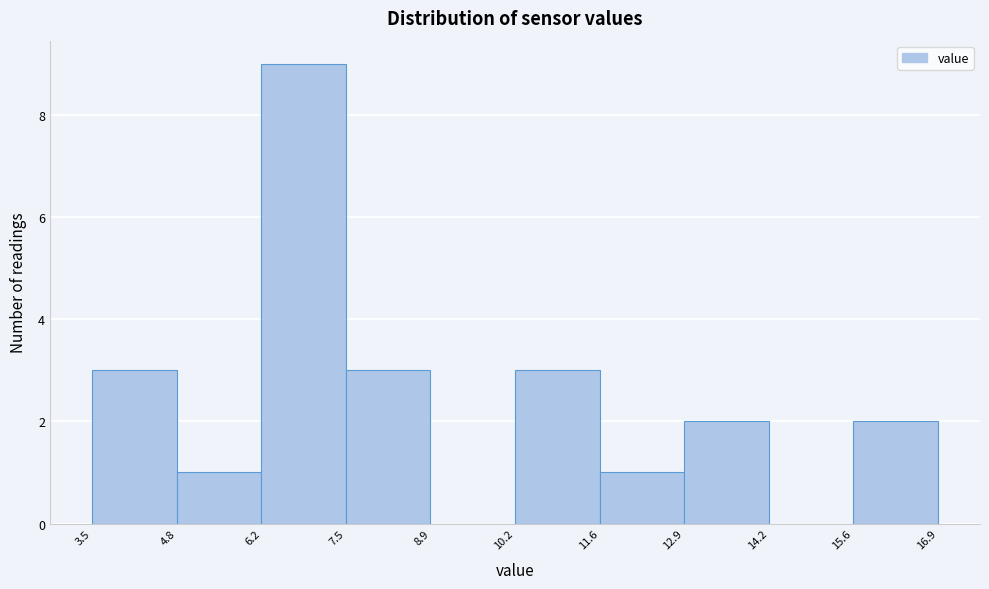

How tall is the bar that spans 11.6 to 12.9 on the x-axis? The values are not printed on the chart, so give them approximately, as read against the axis.

1